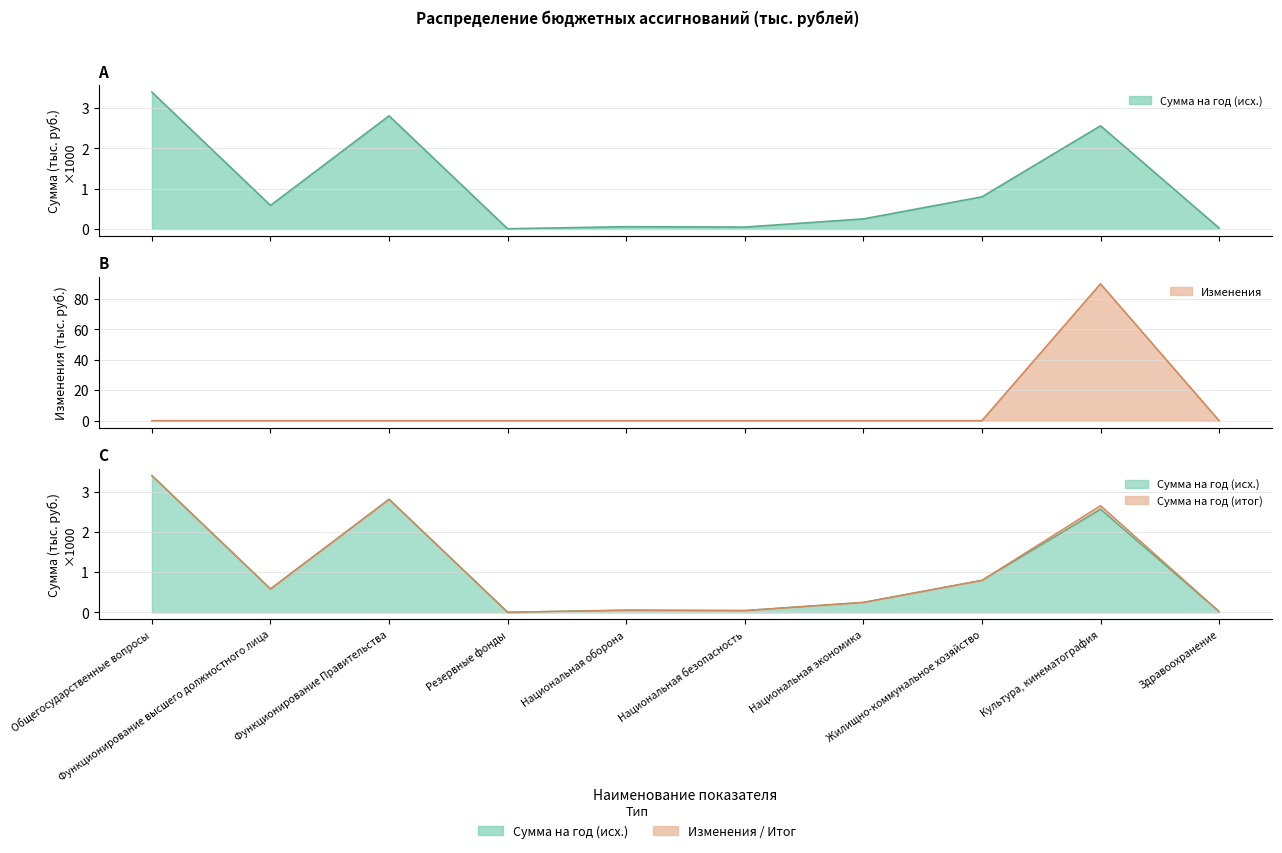

What is the value of the Сумма на год (итог) point at the 5th from the left?

0.1